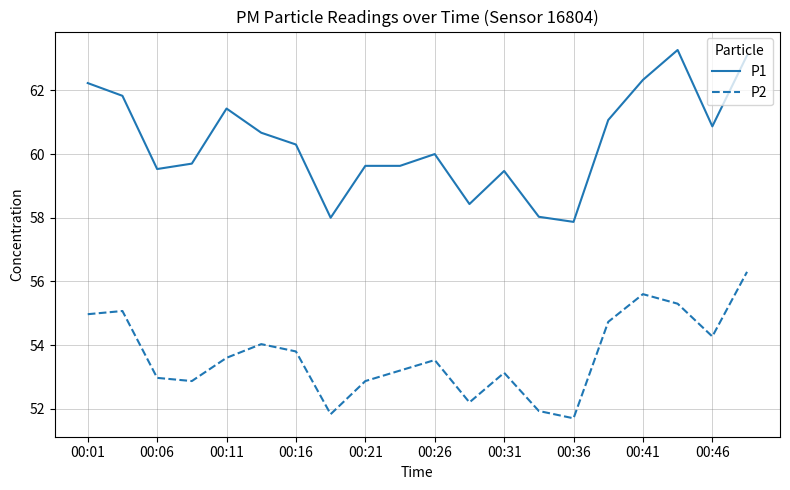

Rank the series by their average value, from highest to lowest.

P1, P2